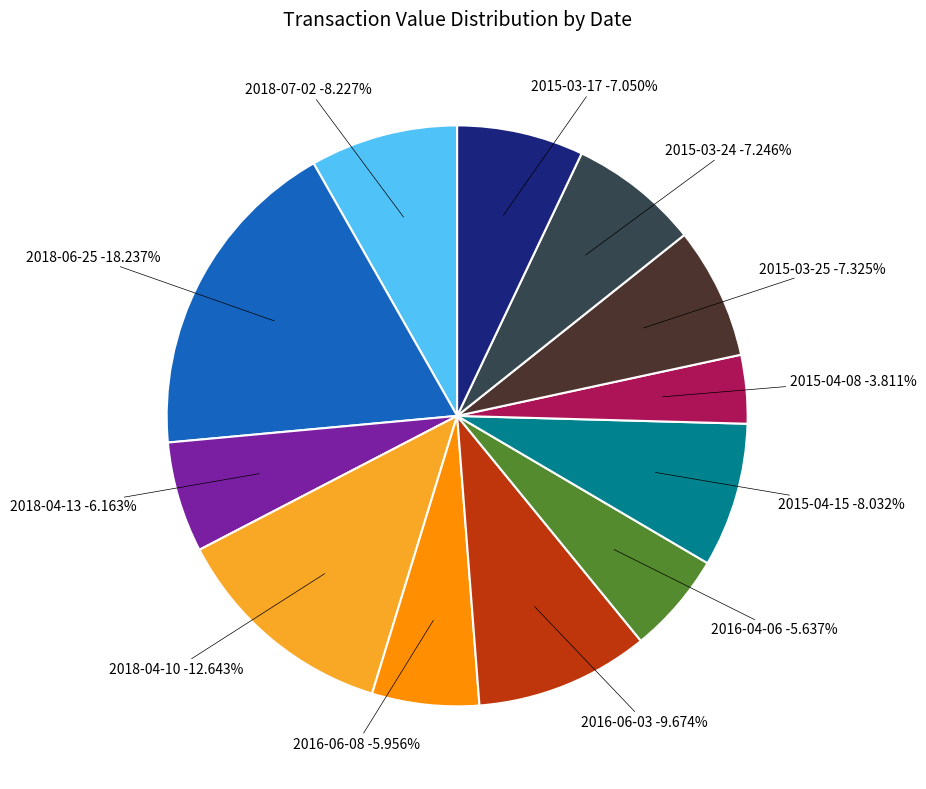

Is it true that 2018-04-10 is 13% of the pie?

True